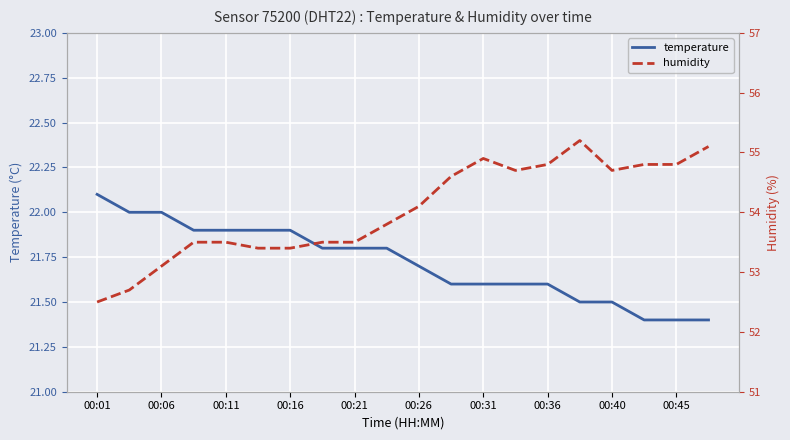

Rank the series by their maximum value, from lowest to highest.

temperature, humidity